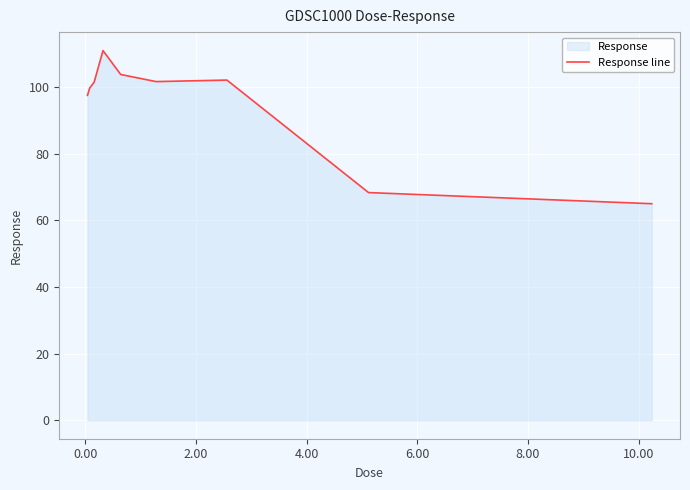

What is the minimum value shown in the chart?

65.0